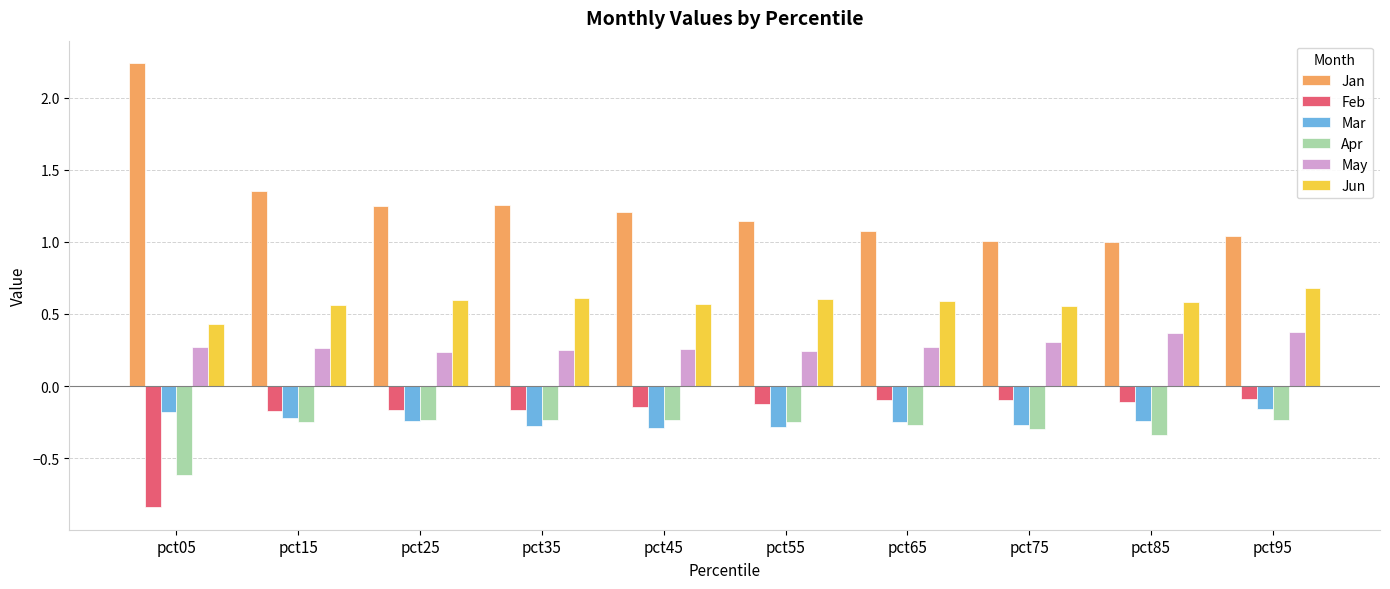

Which series has the largest range (max minus min)?

Jan